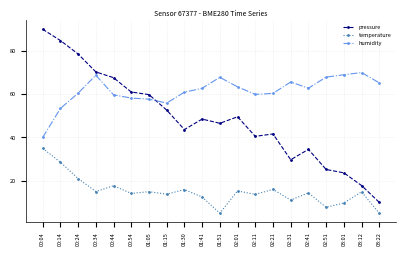

At which label is temperature closest to 20?

00:24